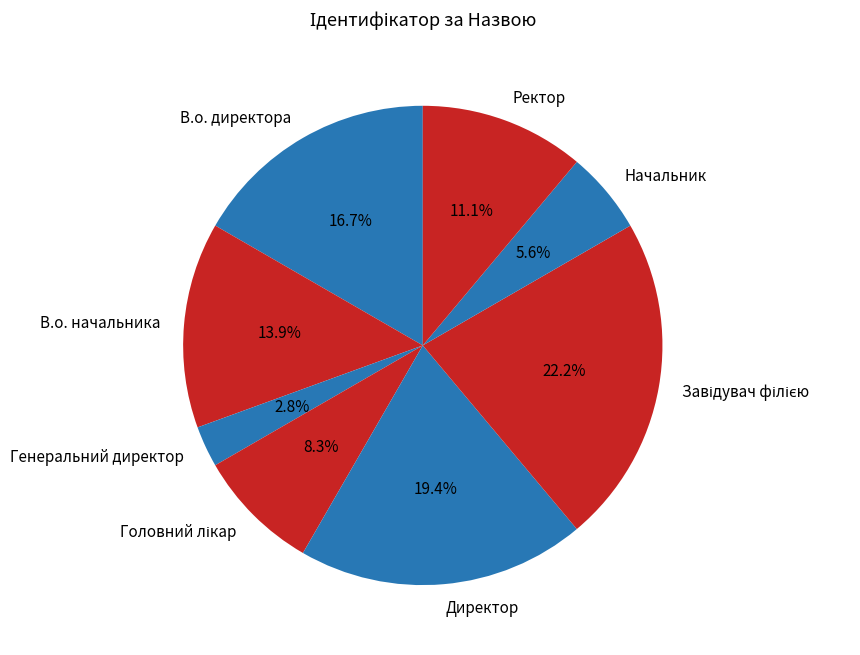

To the nearest percent, what portion does Начальник represent?

6%